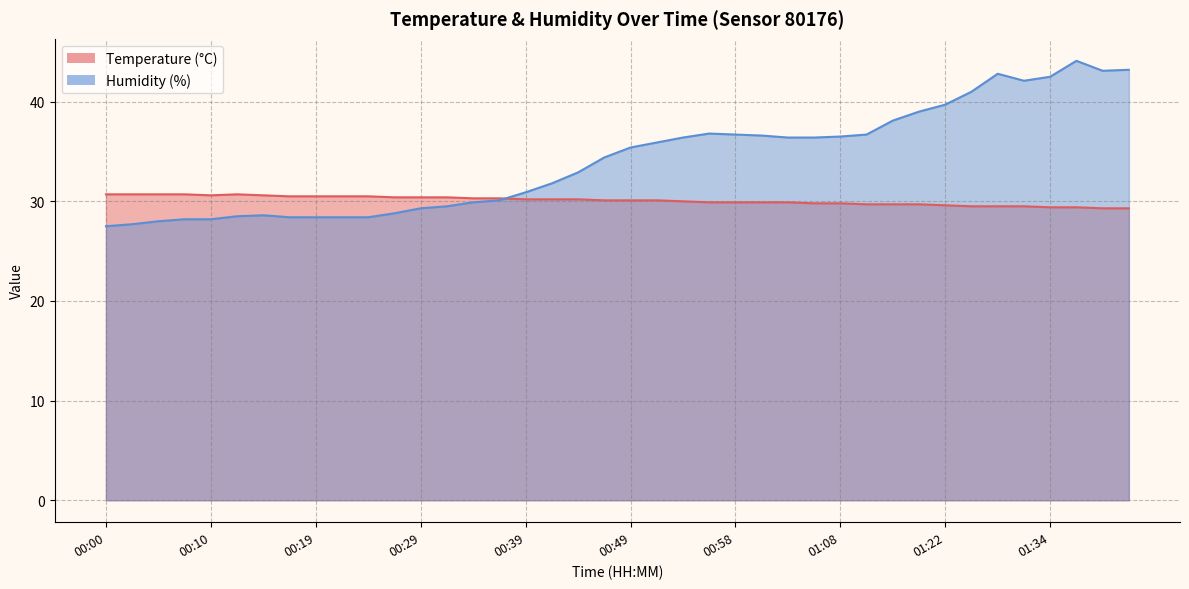

Which has a higher value, 00:15 or 00:58?

00:15